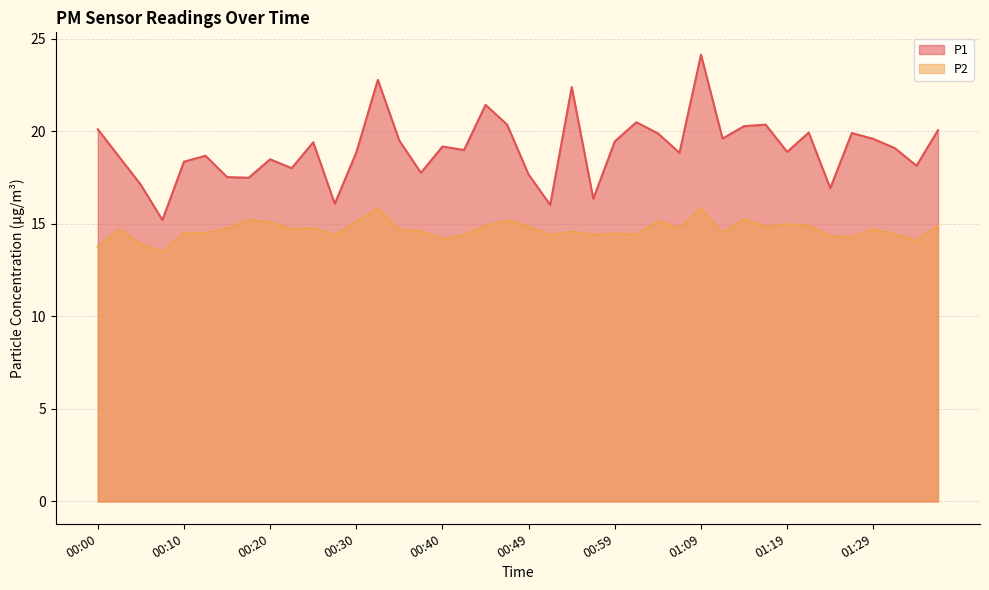

At how many categories does at least one series exceed 19?

20